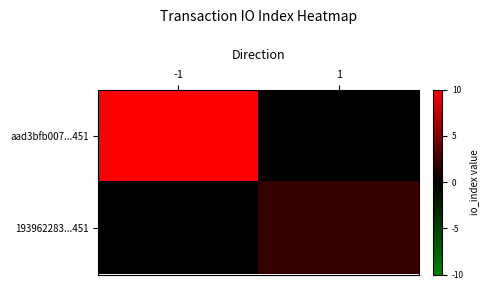

Which series has the largest total across all categories?

aad3bfb007...451